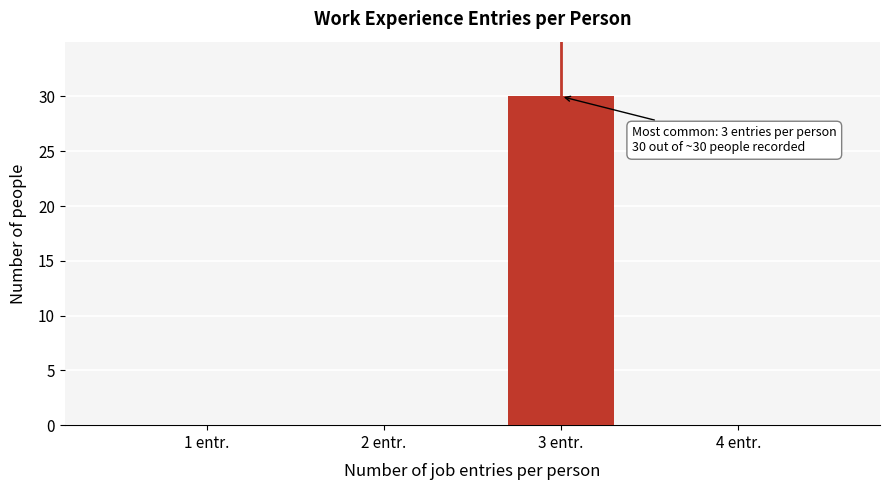

Reading left to right, what are all the values shown in this chart?

1 entr.=0	2 entr.=0	3 entr.=30	4 entr.=0